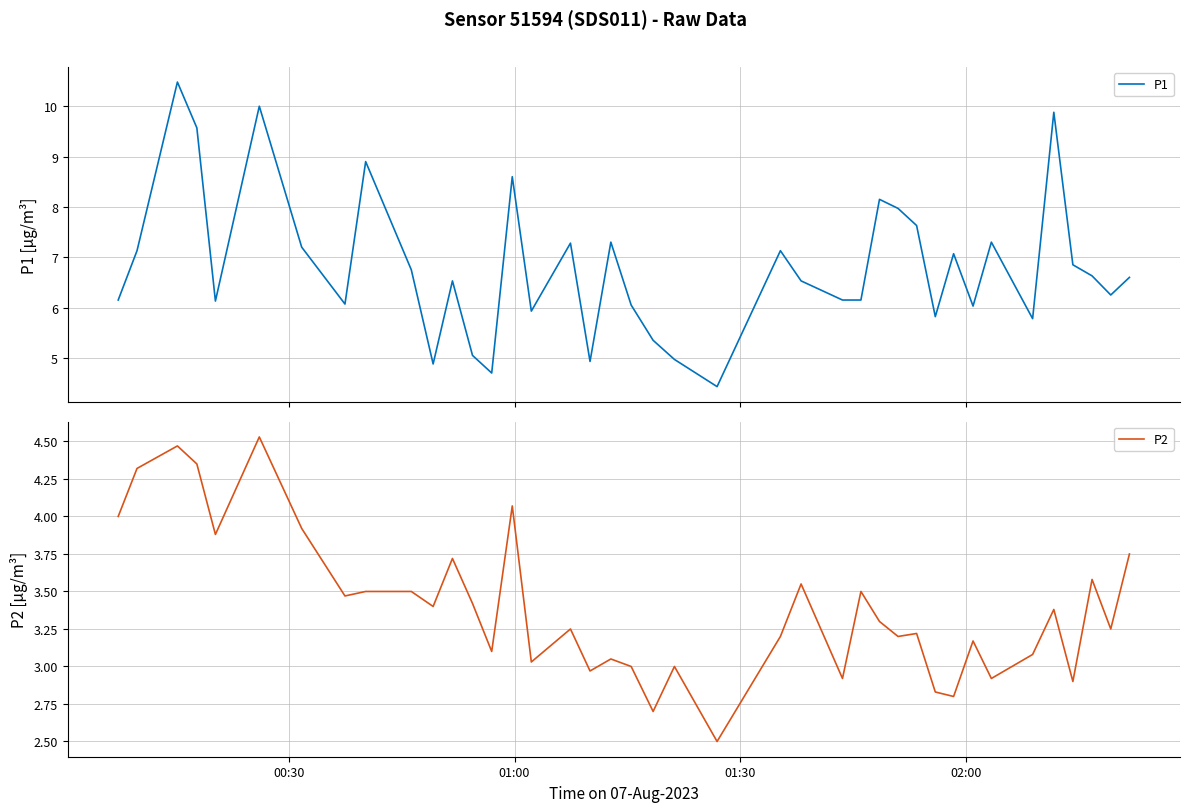

At how many categories does at least one series exceed 6?

30